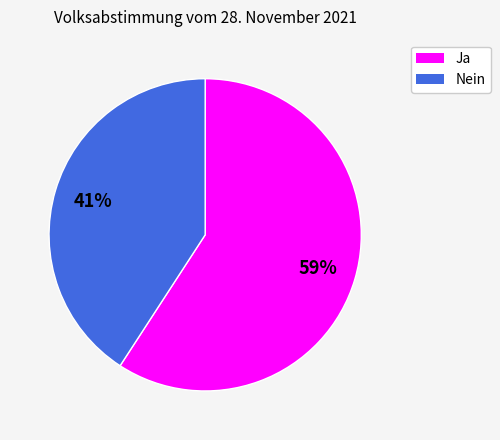

Which has a higher value, Ja or Nein?

Ja